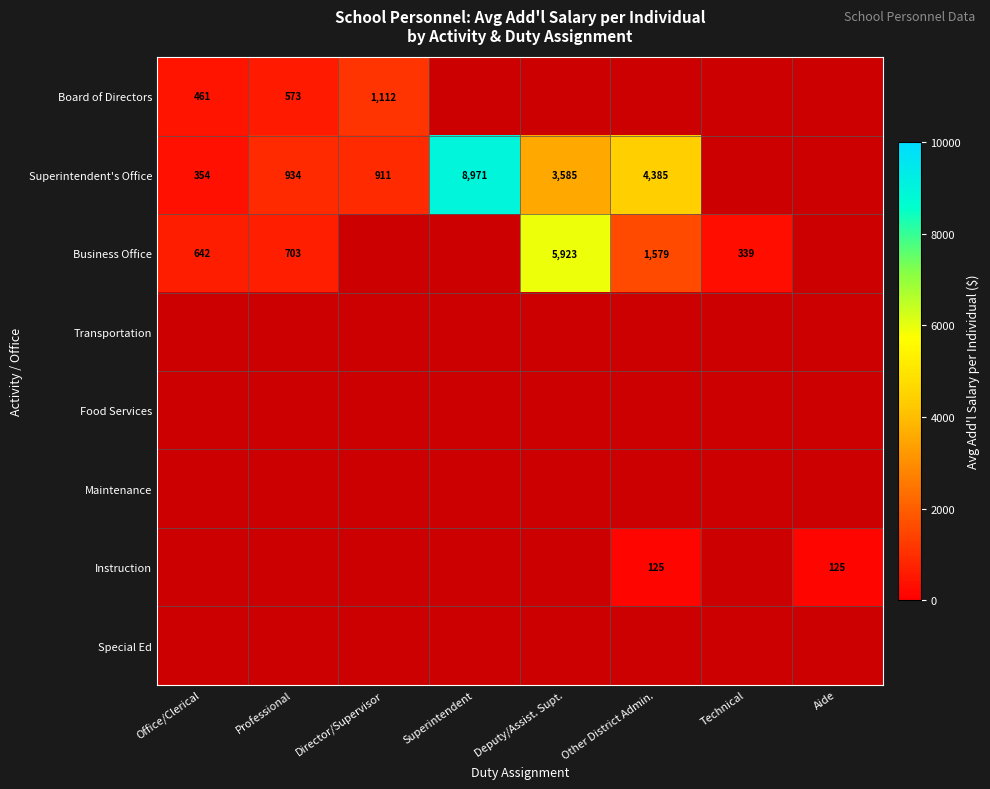

Which has a higher value, Technical or Director/Supervisor?

Director/Supervisor